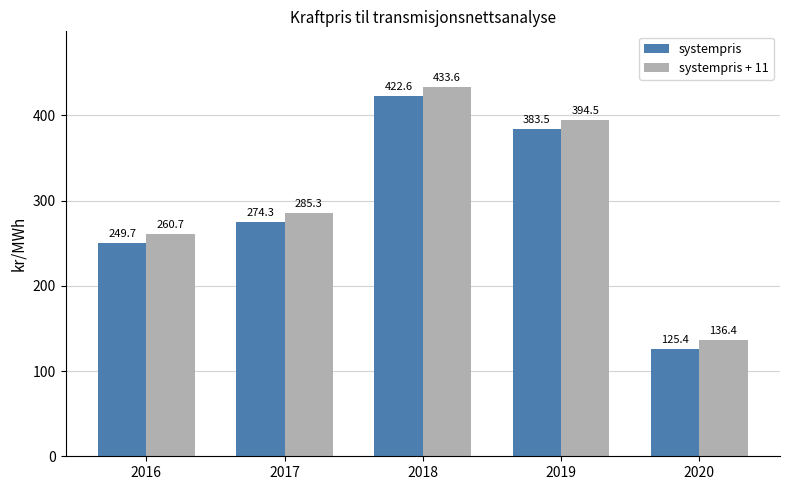

What is the difference between the highest and lowest values at 2017?

11.0